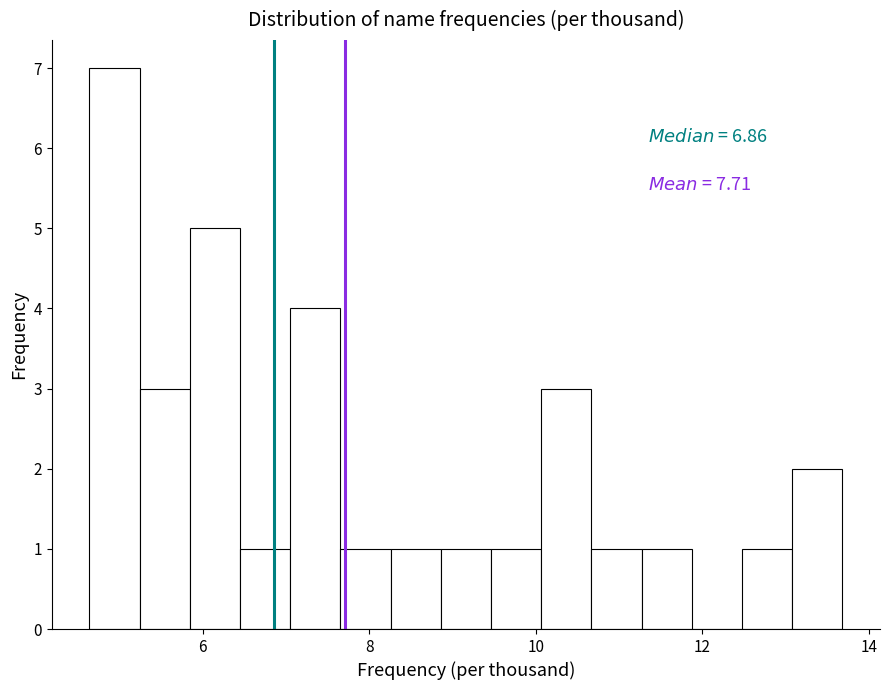

Read against the x-axis, roughly where is the centre of the tallest bar?

5.0